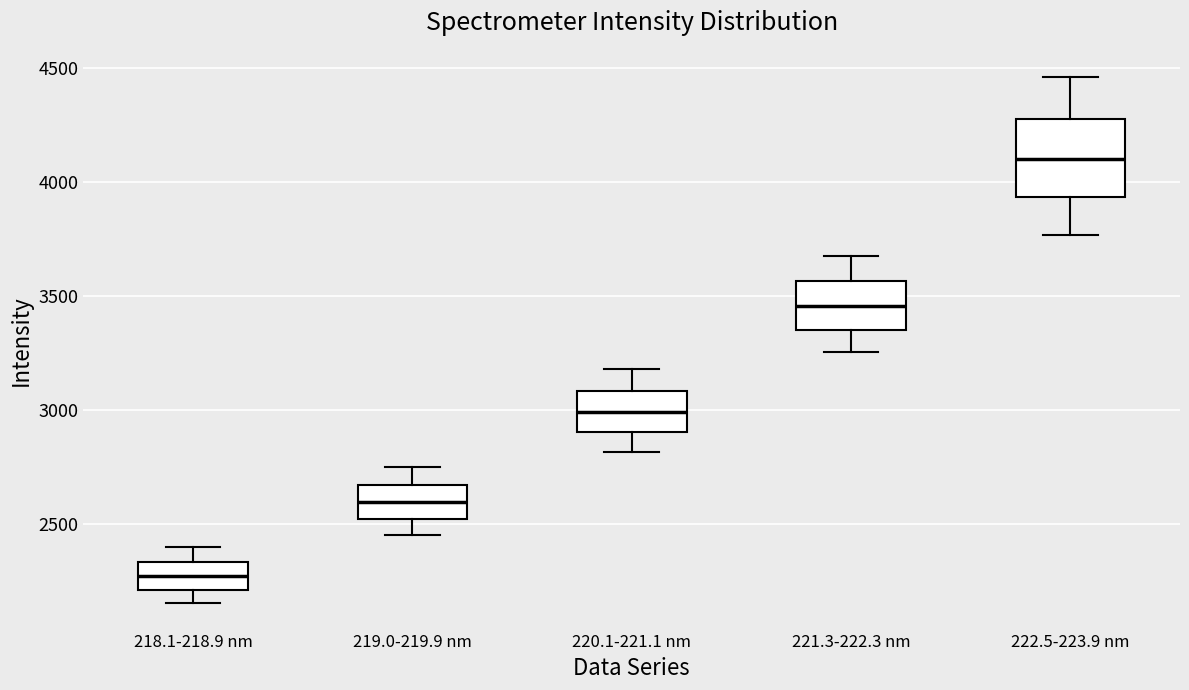

Comparing the boxes themselves (not the whiskers), which one is the tallest?

222.5-223.9 nm